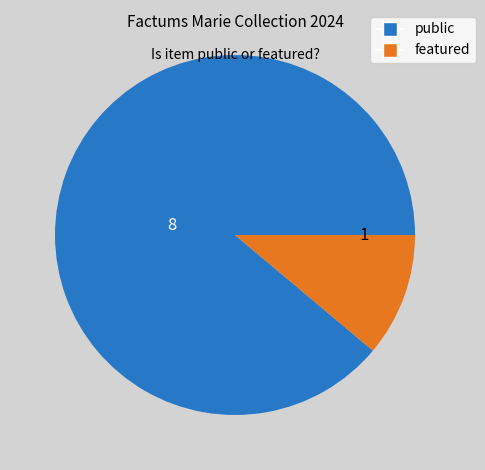

Is there any slice that represents more than half of the pie?

Yes